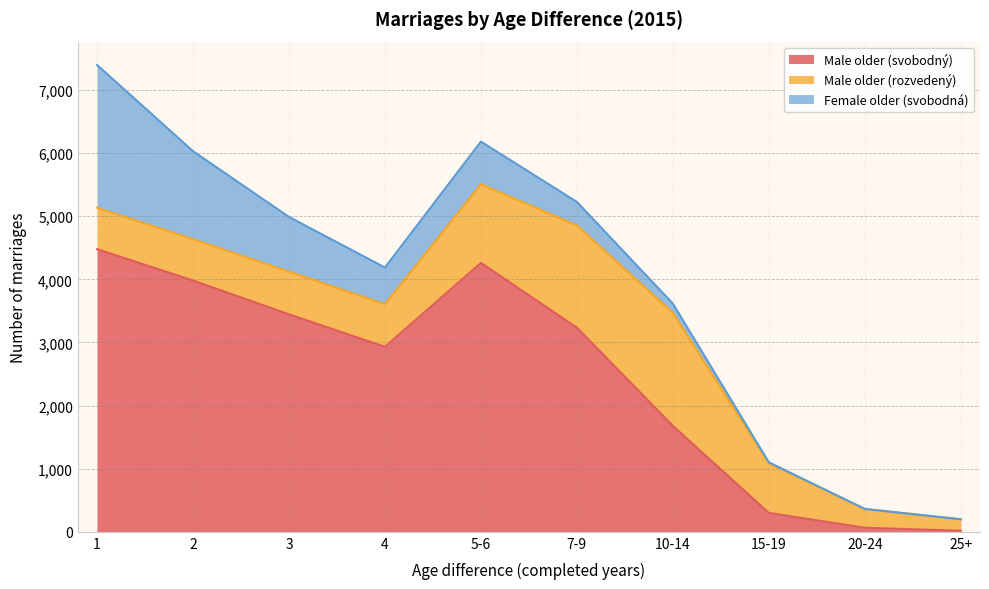

What is the sum of the Male older (rozvedený) values at 20-24 and 7-9?

1918